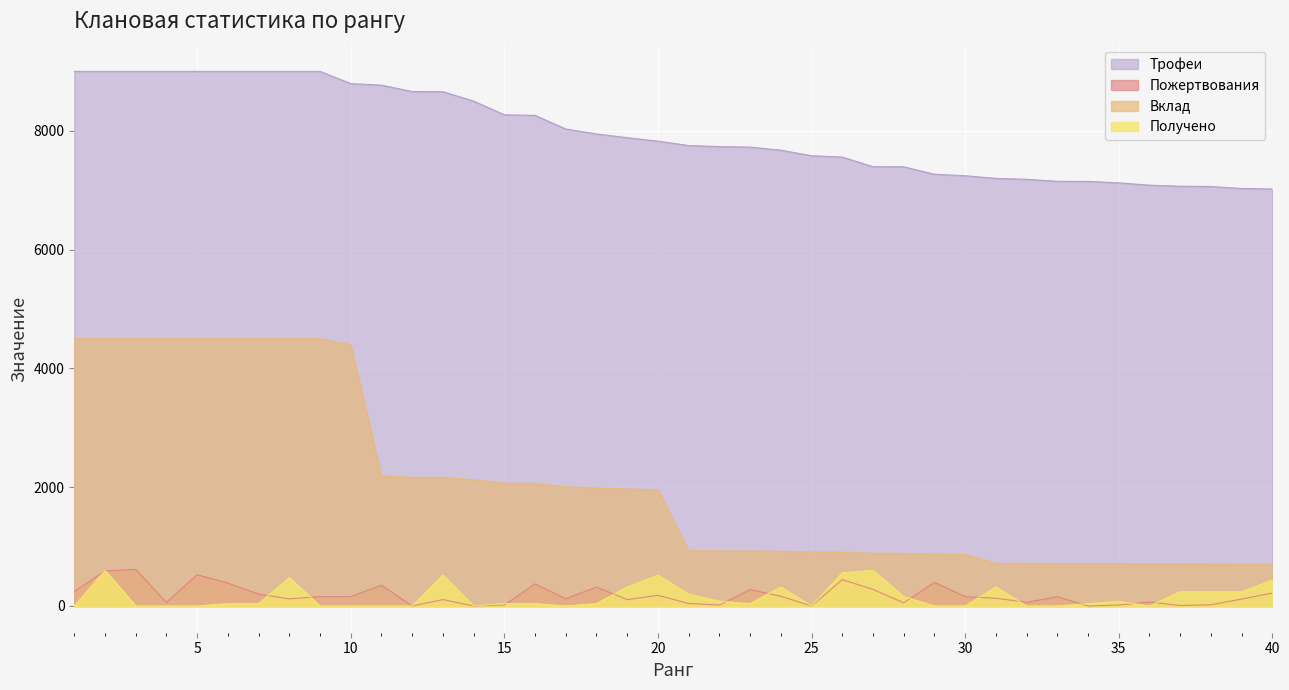

Which series has the largest total across all categories?

Трофеи